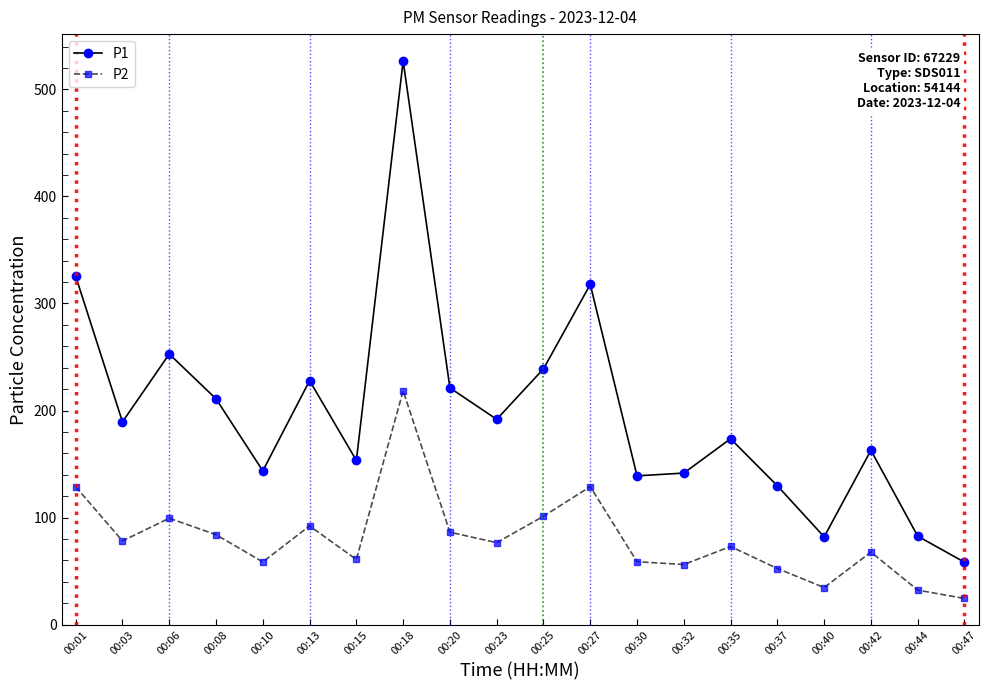

What is the difference between the P1 values at 00:44 and 00:32?

58.9